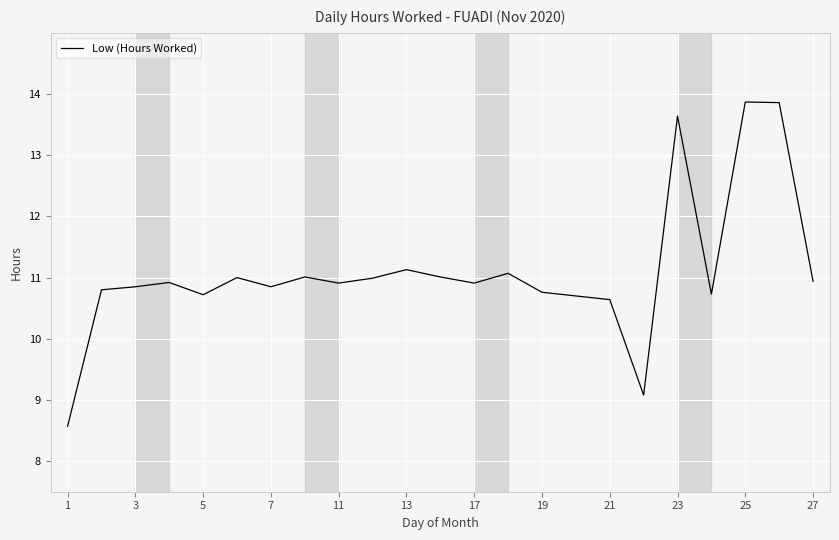

What is the smallest value displayed?

8.6